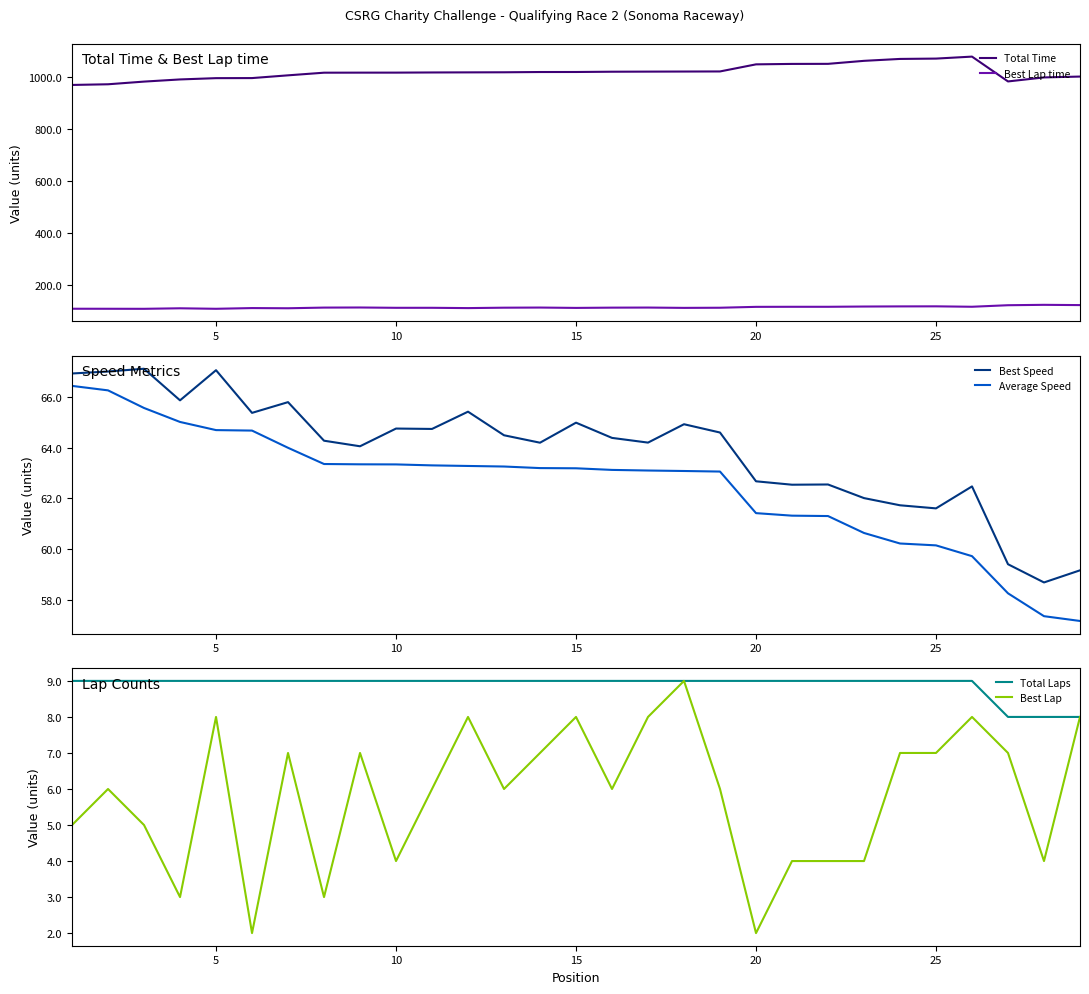

What is the minimum value for Best Lap time?

106.7